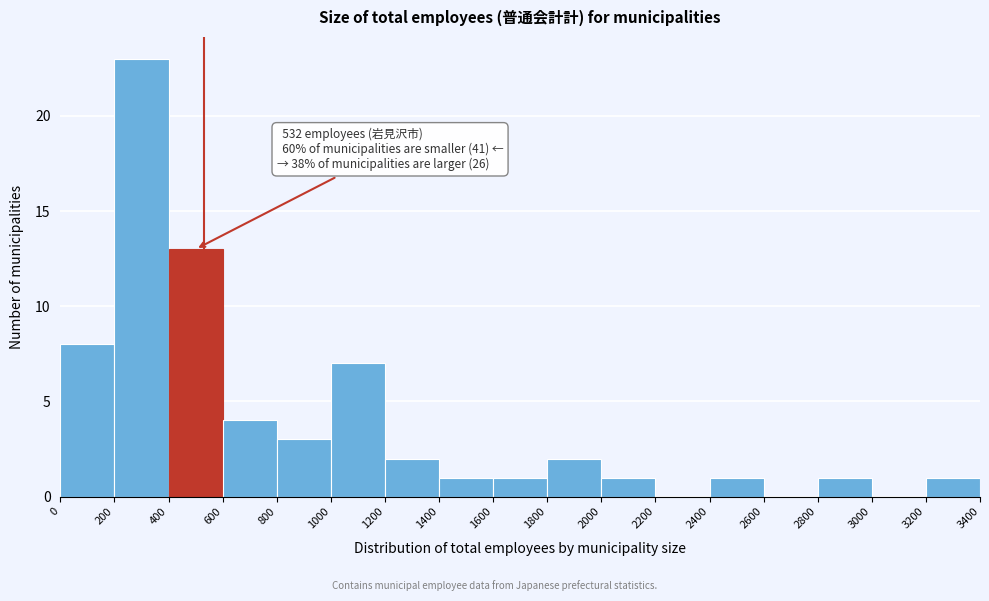

Which range on the x-axis has the tallest bar?

200 to 400